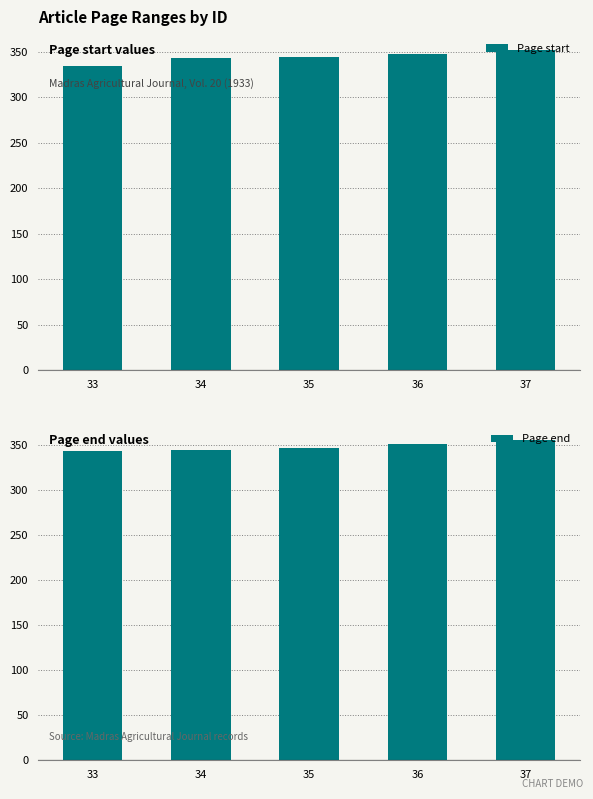

What is the highest value of the Page end series?

355